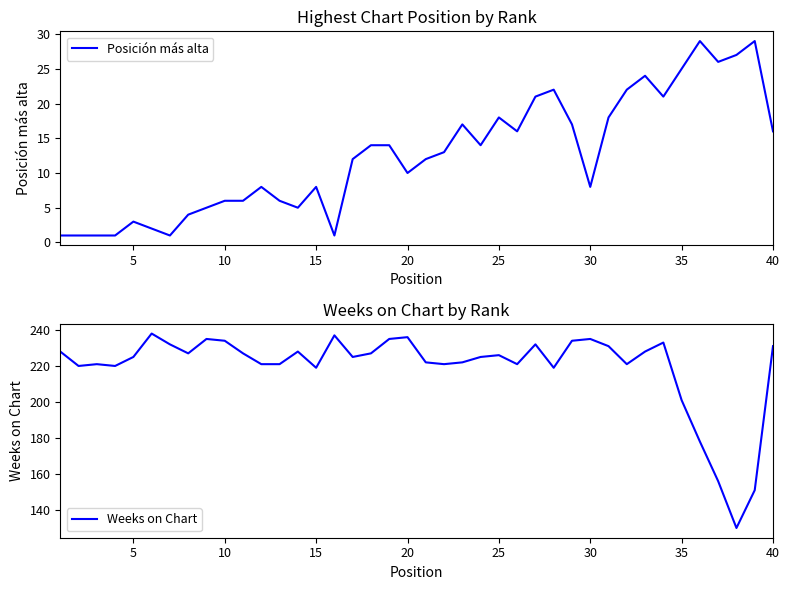

True or false: Weeks on Chart and Posición más alta intersect in this chart.

False